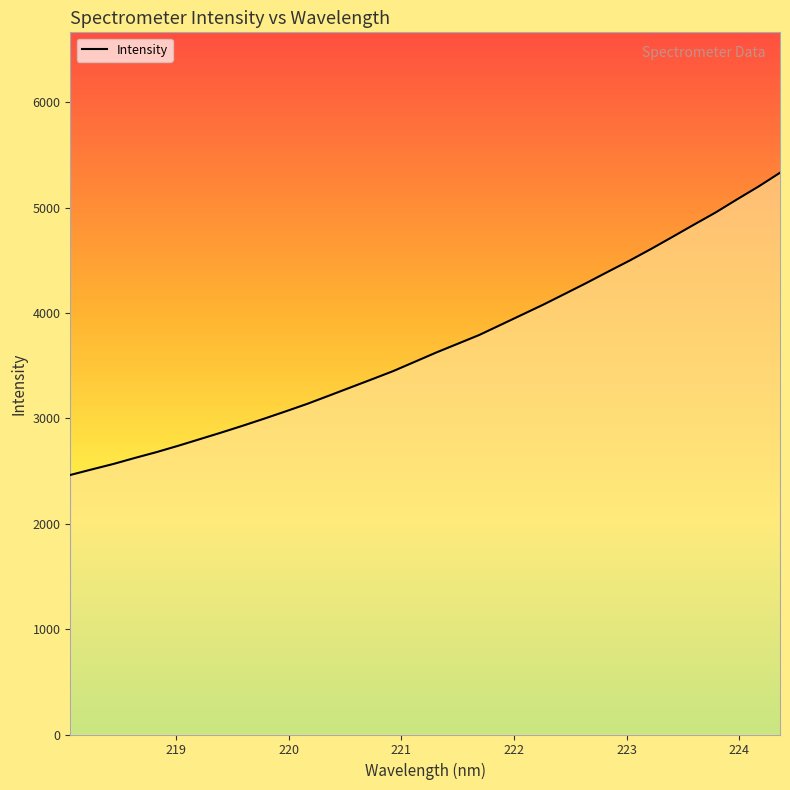

What is the value of the 28th point from the left?

4607.3